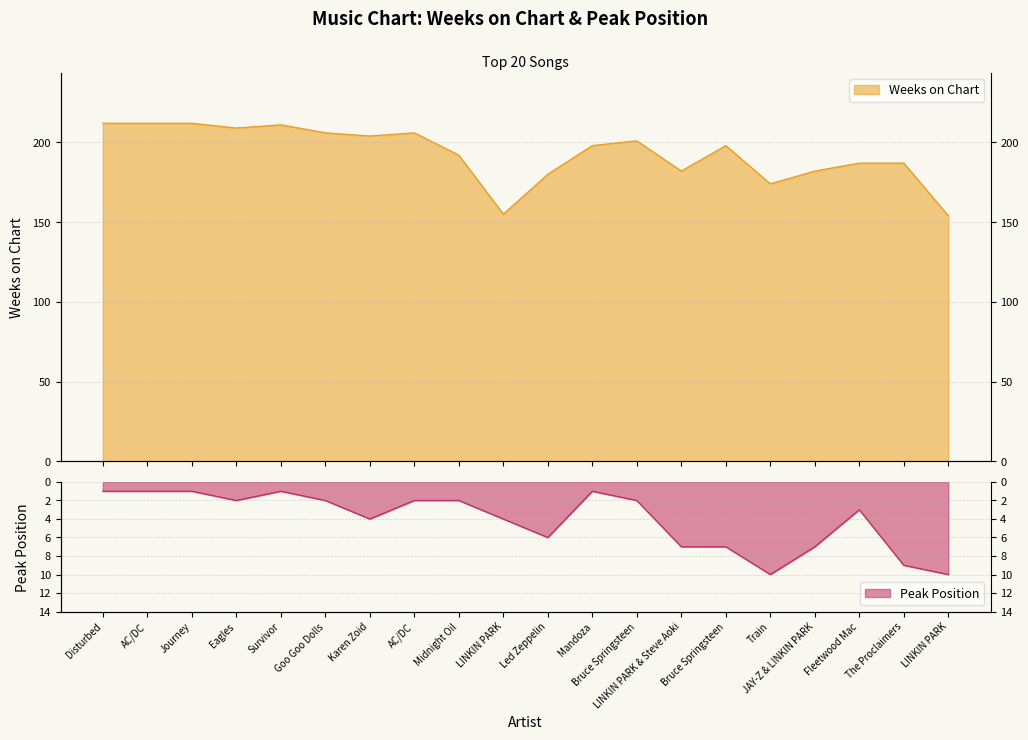

Rank the series by their average value, from lowest to highest.

Peak Position, Weeks on Chart